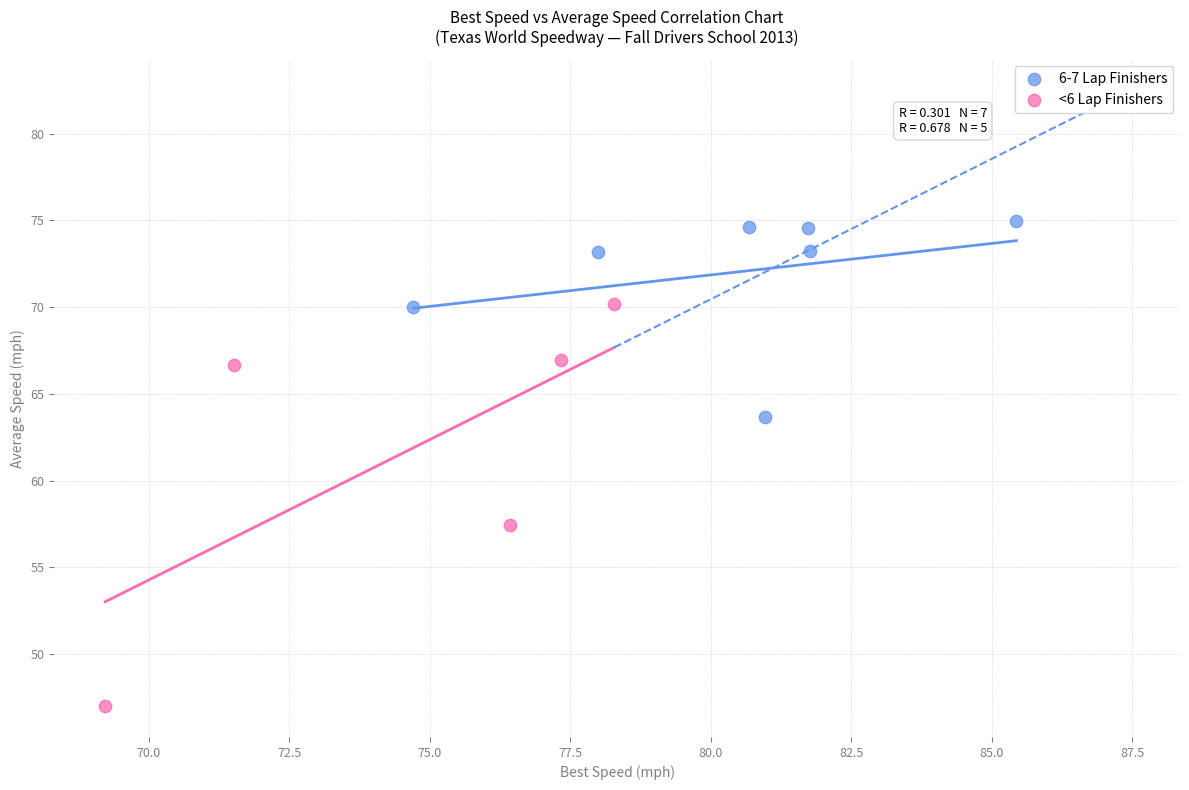

Which series reaches the minimum Y coordinate?

<6 Lap Finishers